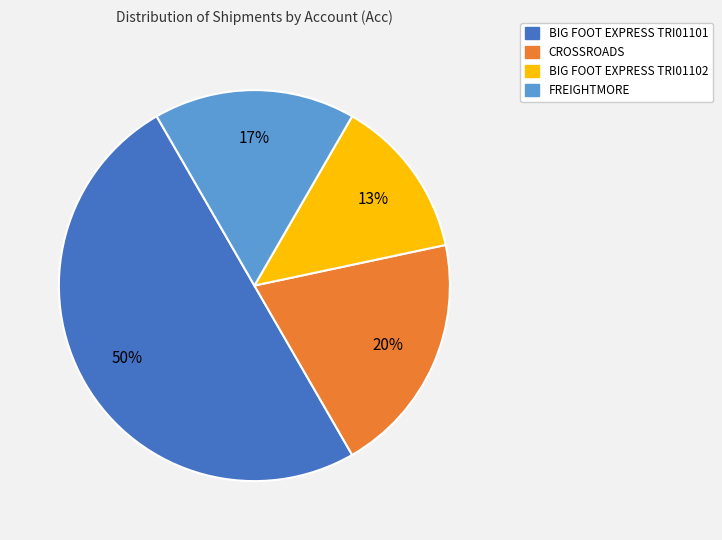

True or false: FREIGHTMORE accounts for 10% of the total.

False